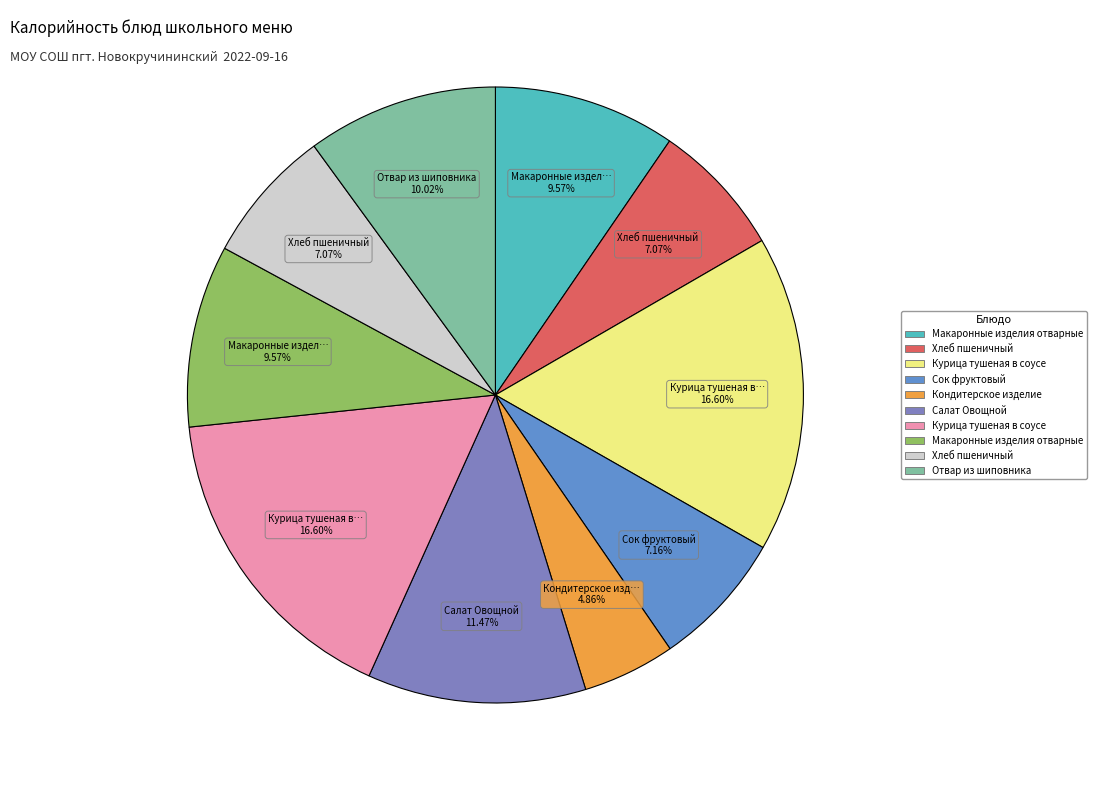

To the nearest percent, what is the average slice percentage?

10%